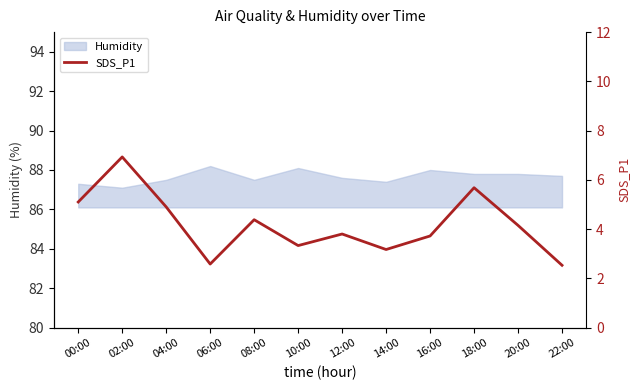

What is the highest value of the Humidity series?

88.2